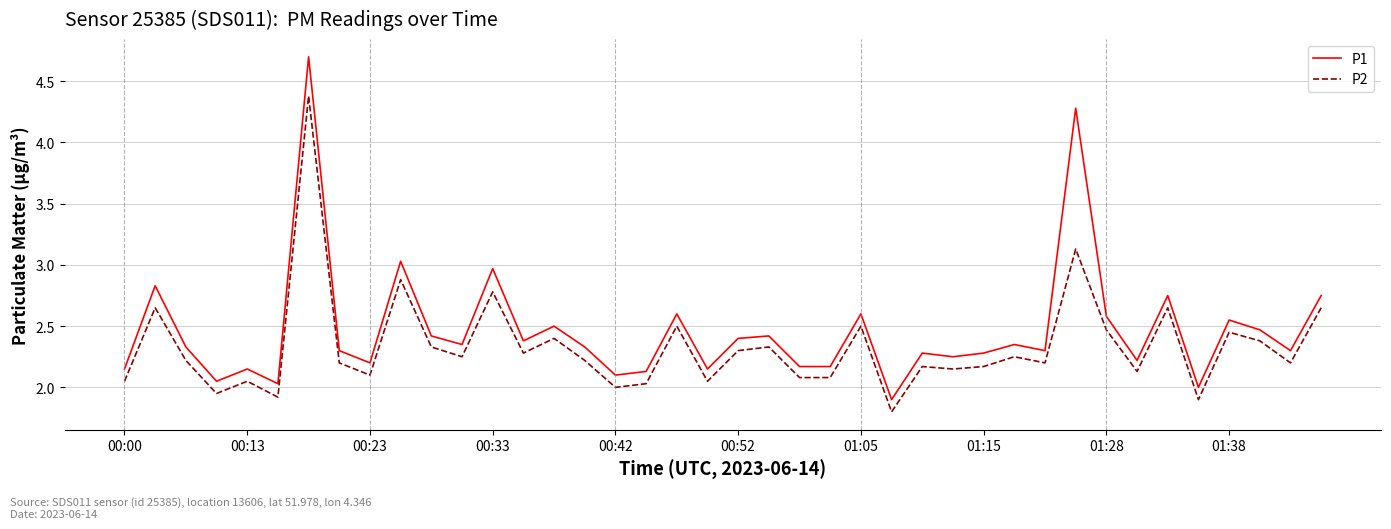

What is the minimum value shown in the chart?

1.8